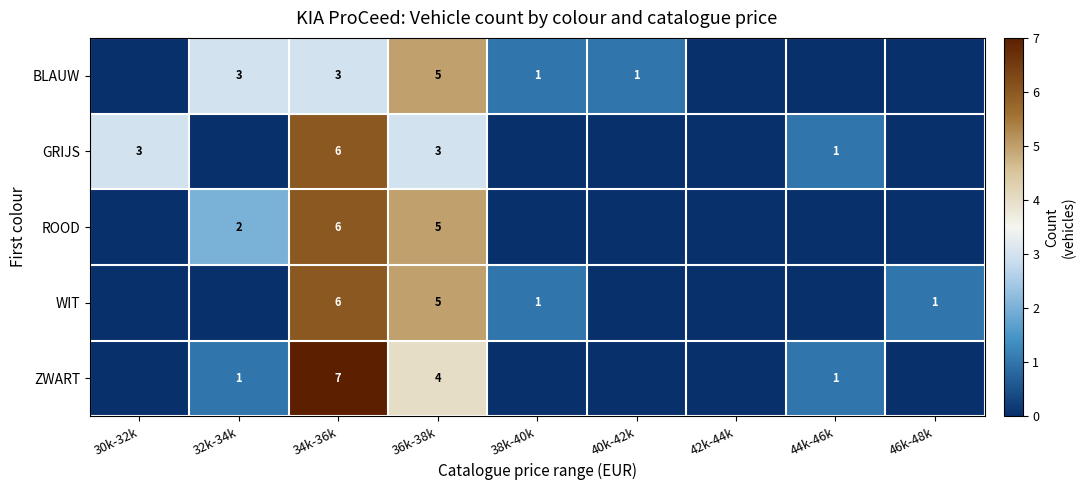

The value of ROOD at 32k-34k is 3. True or false?

False